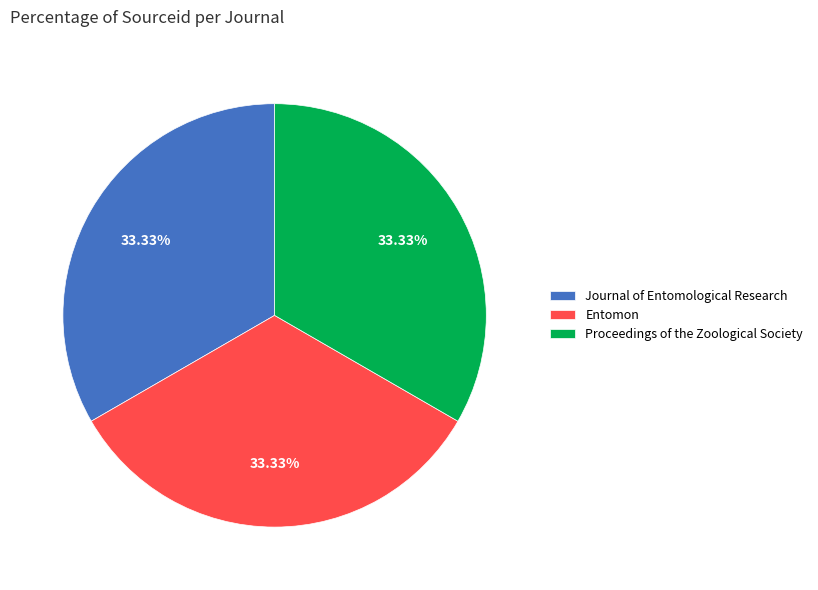

To the nearest percent, what percentage of the pie is Journal of Entomological Research?

33%